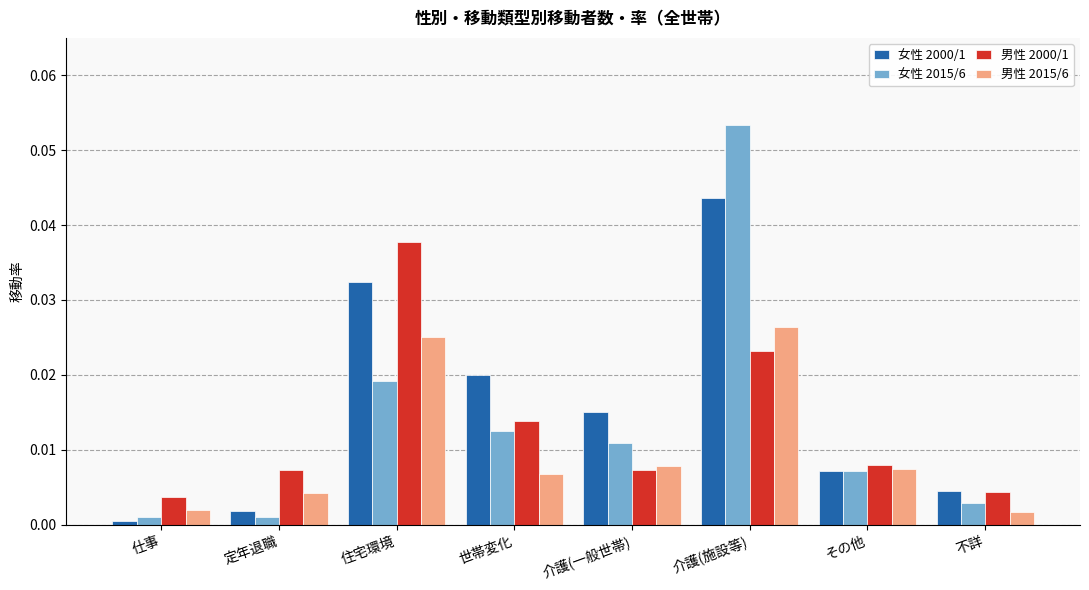

At which label is 男性 2000/1 closest to 0?

仕事